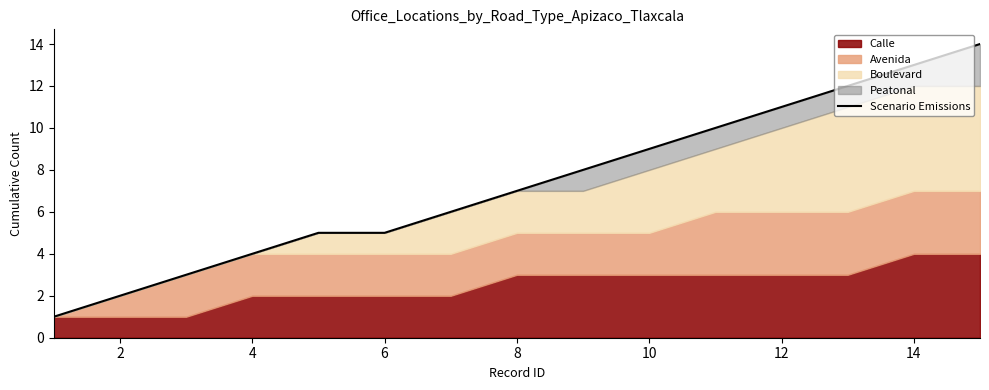

What is the sum of all values?

110